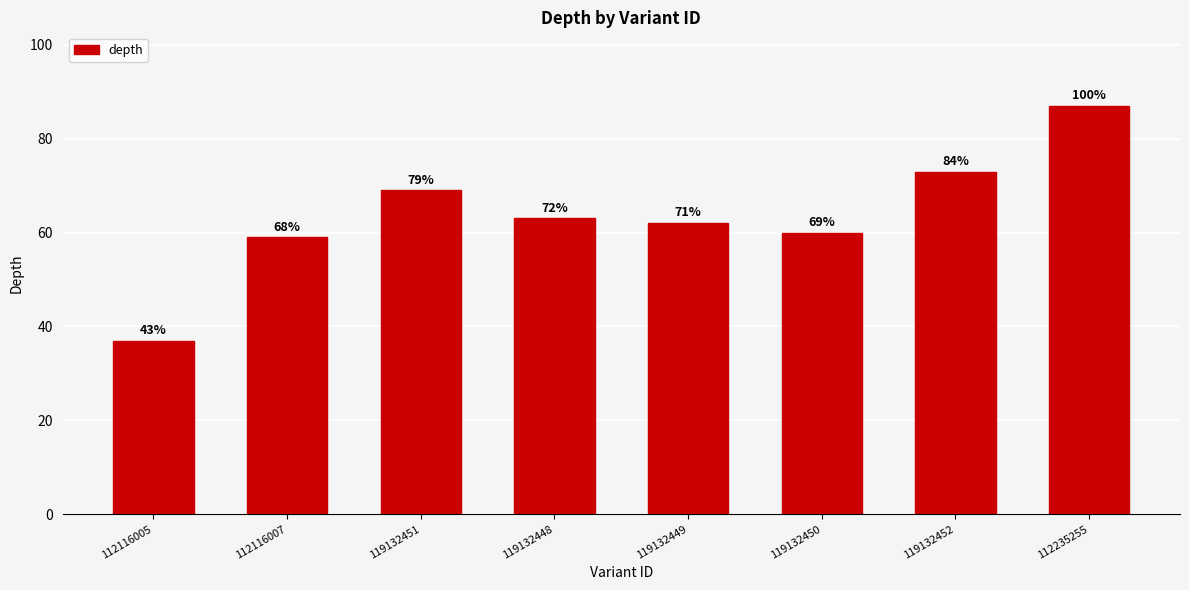

Reading left to right, transcribe all the data shown in this chart.

37	59	69	63	62	60	73	87